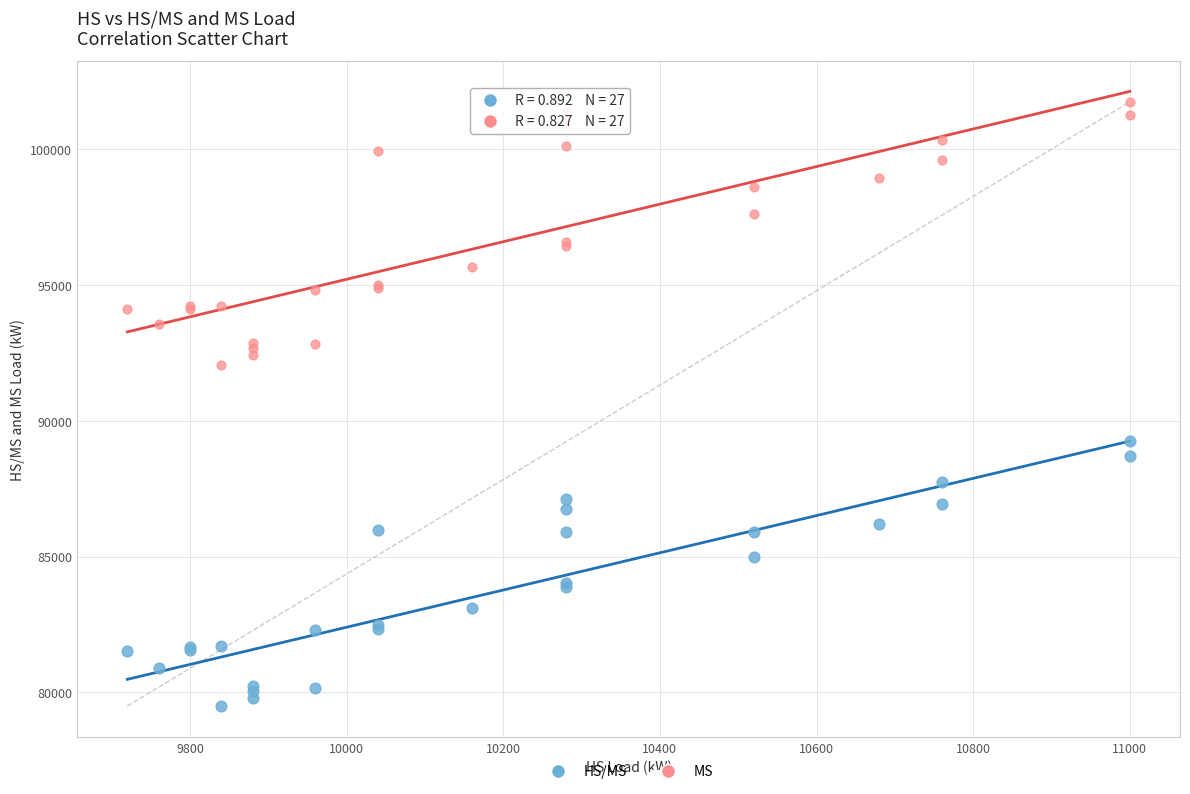

What are all the series names shown in the legend?

HS/MS, MS